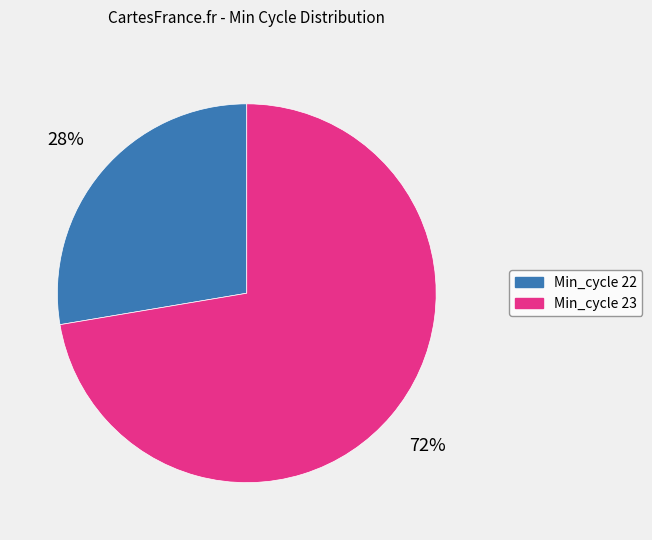

Rank the categories by value from highest to lowest.

Min_cycle 23, Min_cycle 22